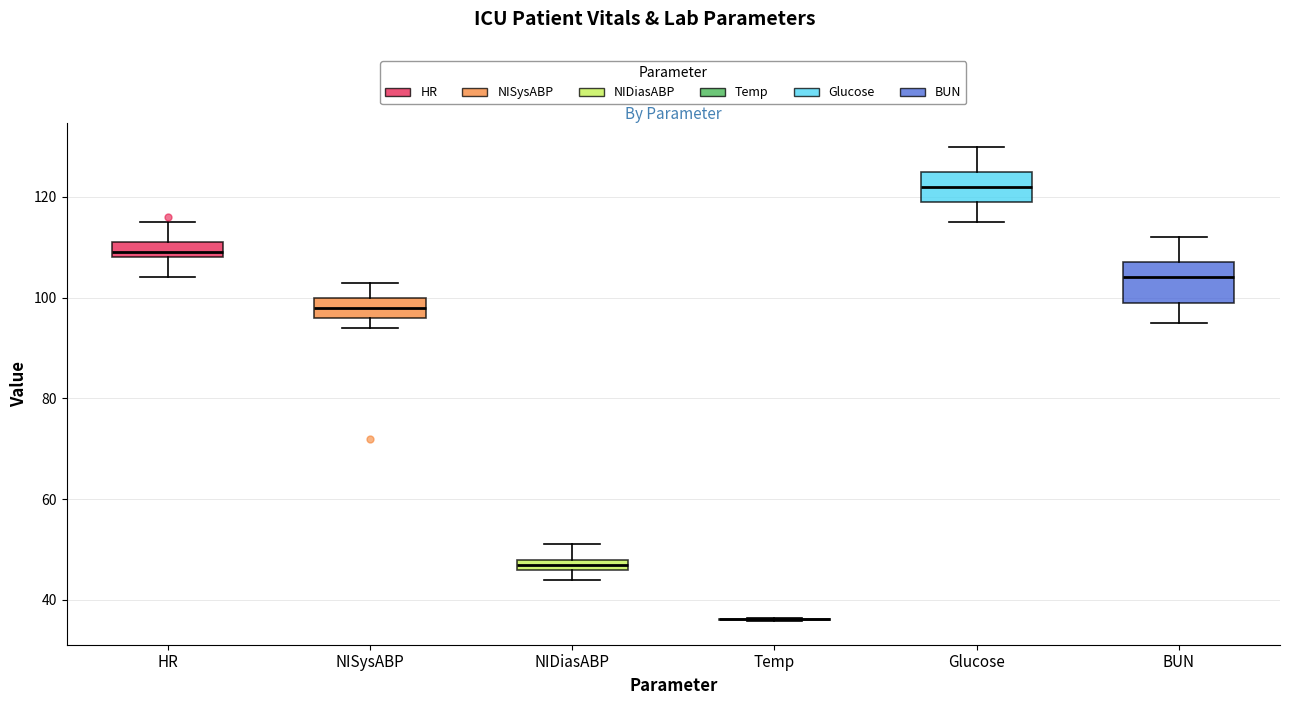

Comparing the boxes themselves (not the whiskers), which one is the tallest?

BUN